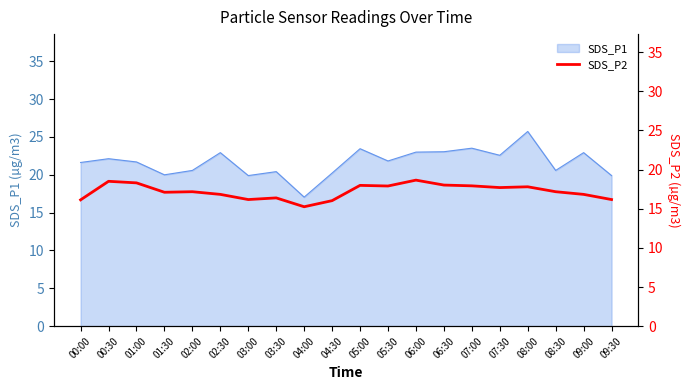

Between 03:30 and 02:00, which is larger?

02:00